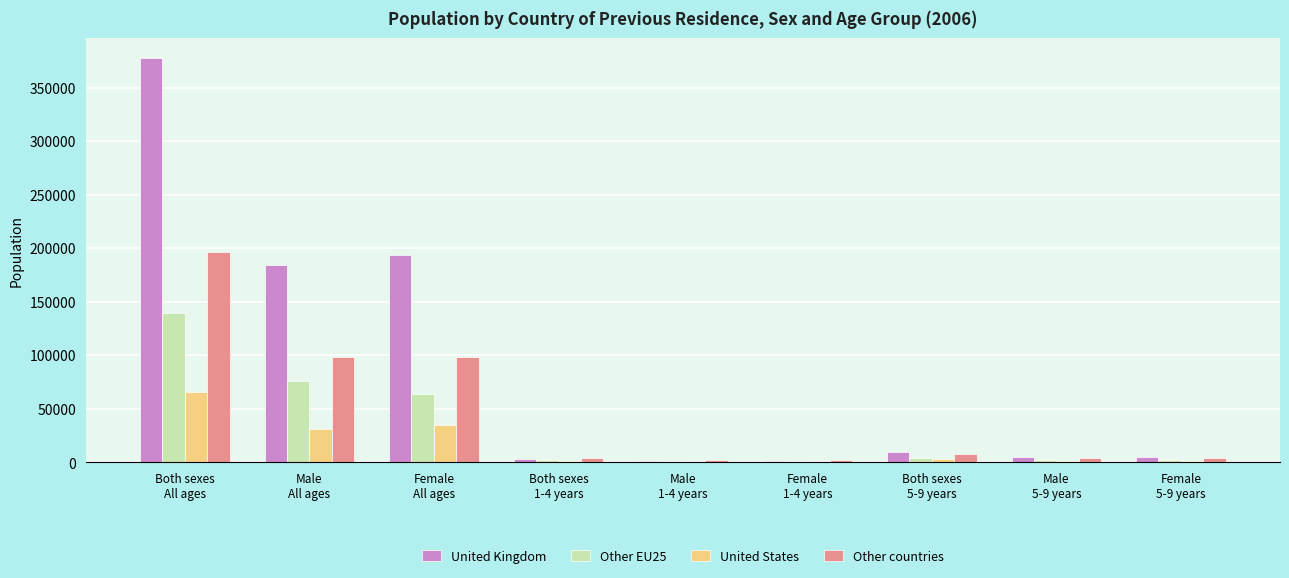

Which series has the largest total across all categories?

United Kingdom